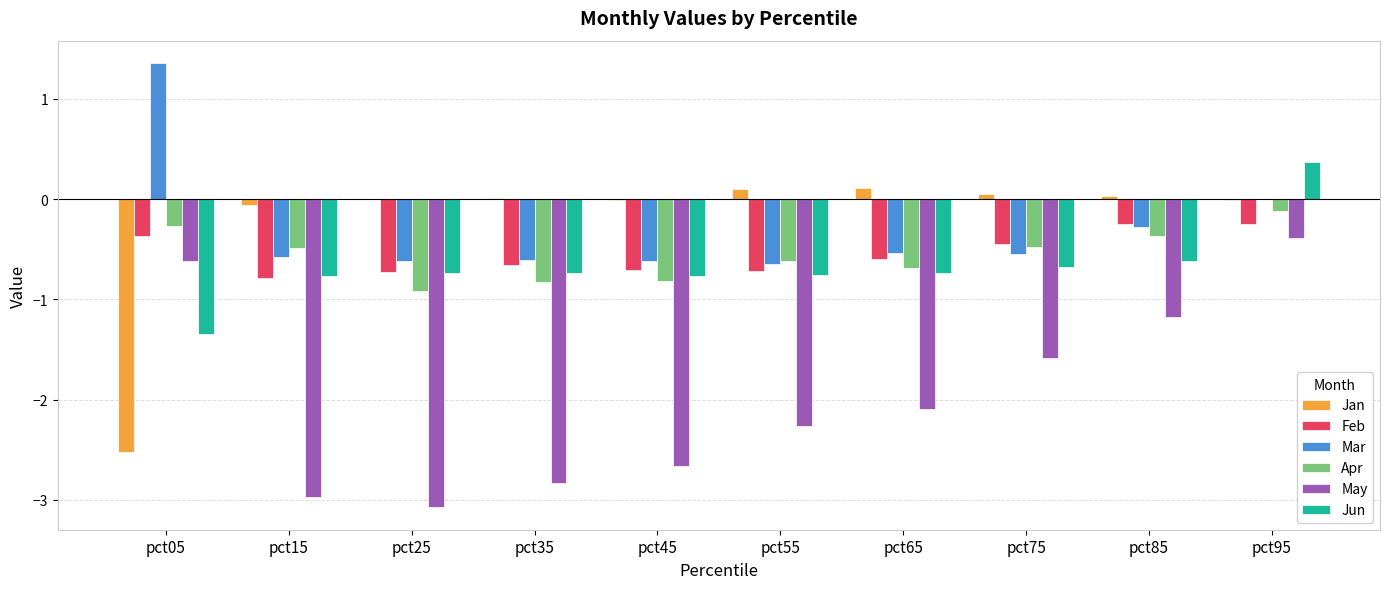

At which category does the chart reach its peak across all series?

pct05